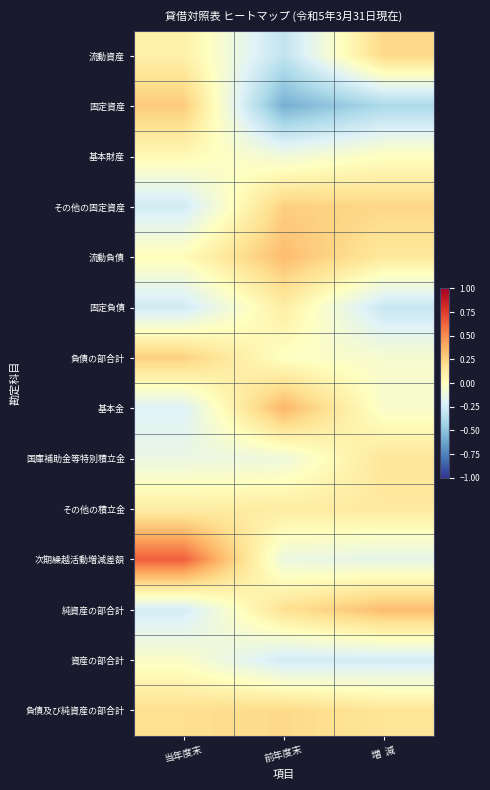

Count the number of data series in this chart.

14